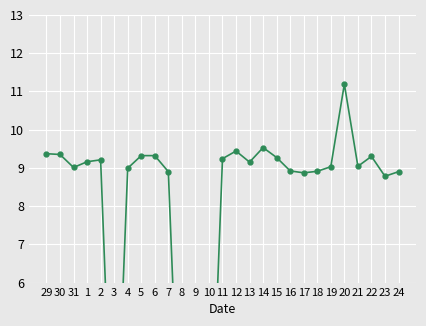

Reading left to right, transcribe all the data shown in this chart.

9.4	9.3	9.0	9.2	9.2	0.0	9.0	9.3	9.3	8.9	0.0	0.0	0.0	9.2	9.4	9.2	9.5	9.3	8.9	8.9	8.9	9.0	11.2	9.0	9.3	8.8	8.9